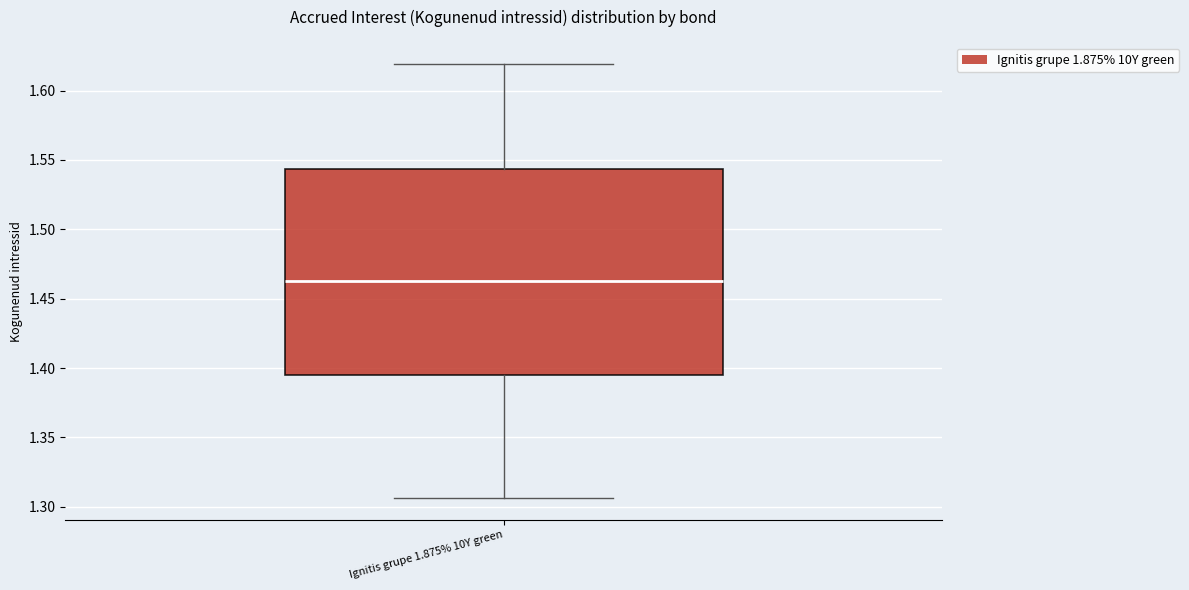

Where does the median line of the box for Ignitis grupe 1.875% 10Y green sit on the y-axis? The values are not printed on the chart, so give them approximately, as read against the axis.

1.465